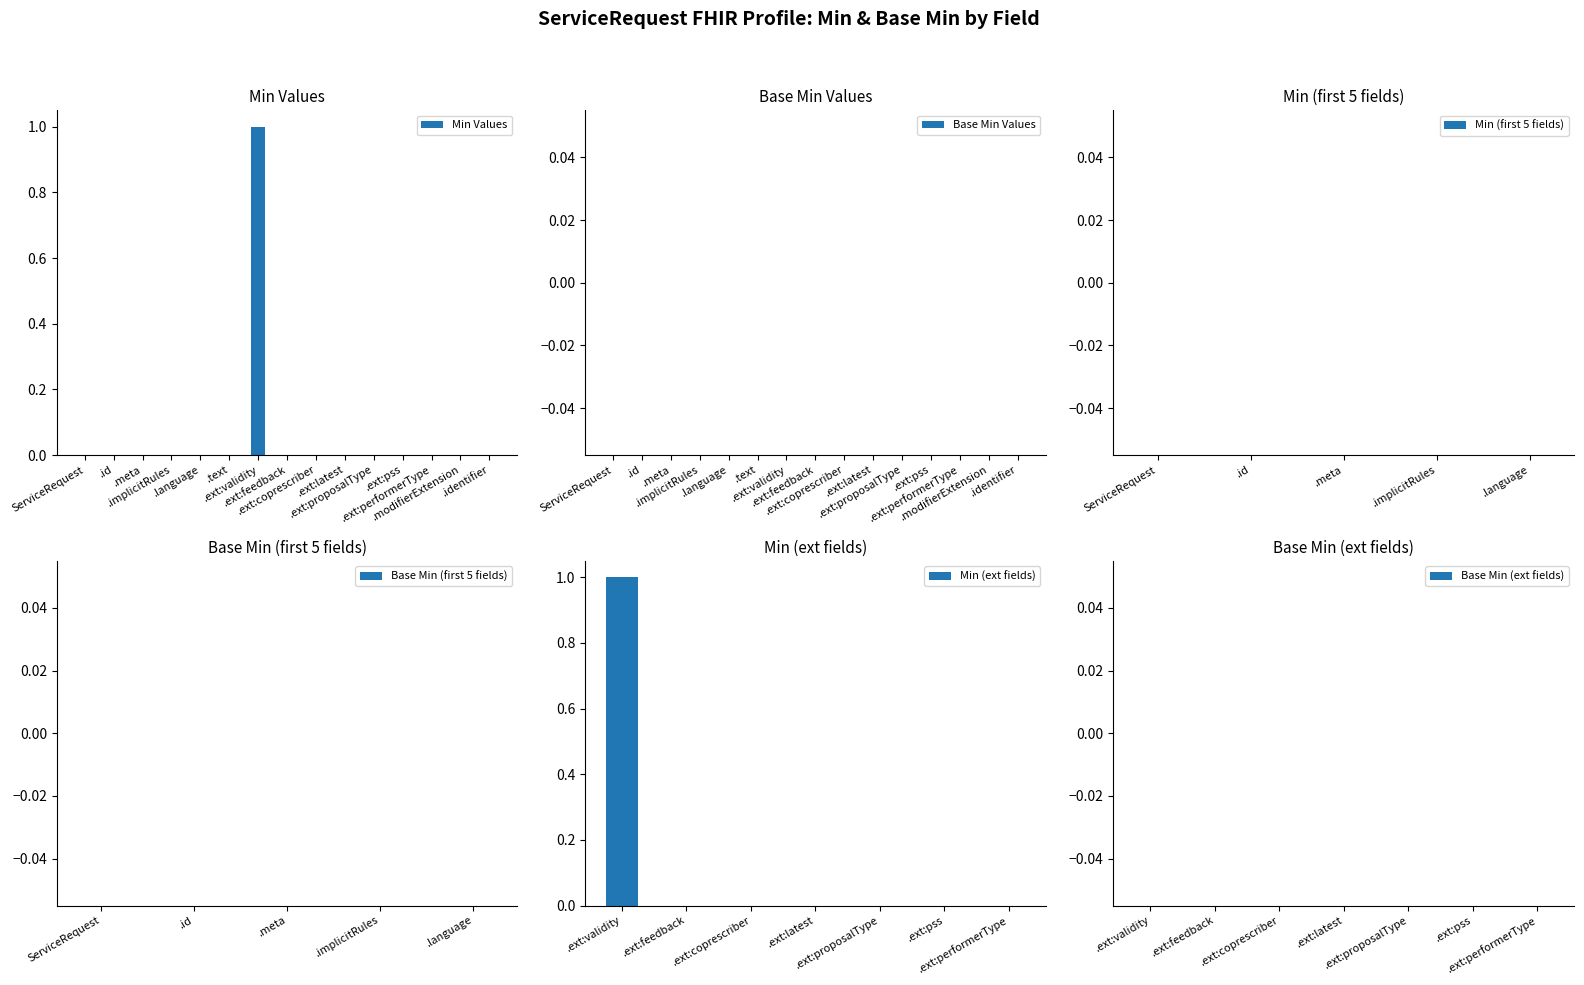

List the labels in order of value, smallest first.

ServiceRequest, .id, .meta, .implicitRules, .language, .text, .ext:feedback, .ext:coprescriber, .ext:latest, .ext:proposalType, .ext:pss, .ext:performerType, .modifierExtension, .identifier, .ext:validity